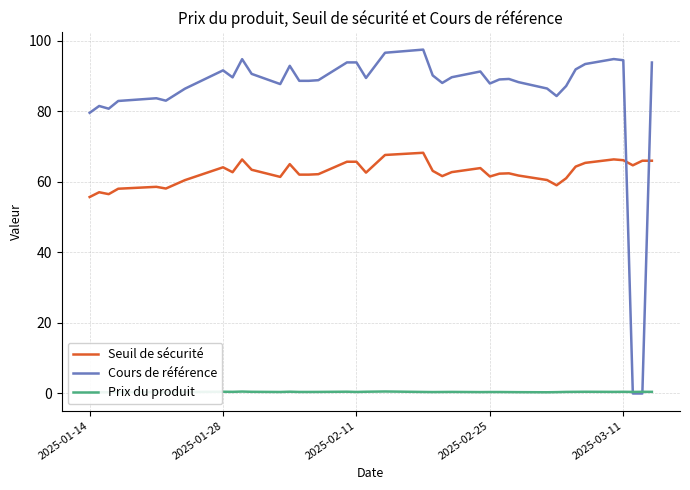

The Seuil de sécurité series shows 61.5 at 2025-02-25. True or false?

True